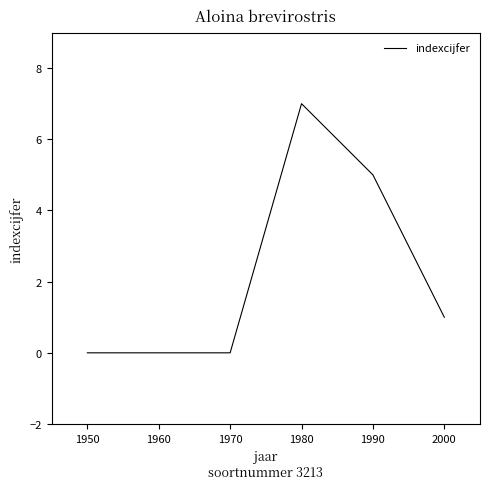

Is it true that the value at 1970 is -3?

False